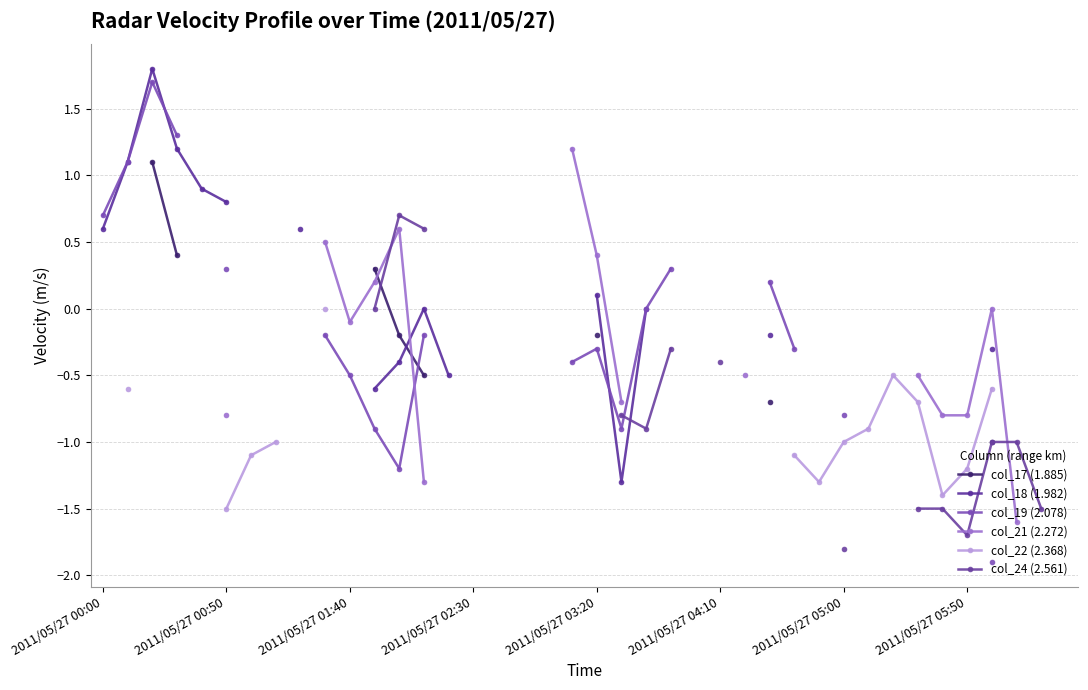

Between 2011/05/27 03:20 and 36, which series saw the biggest shift?

col_18 (1.982)